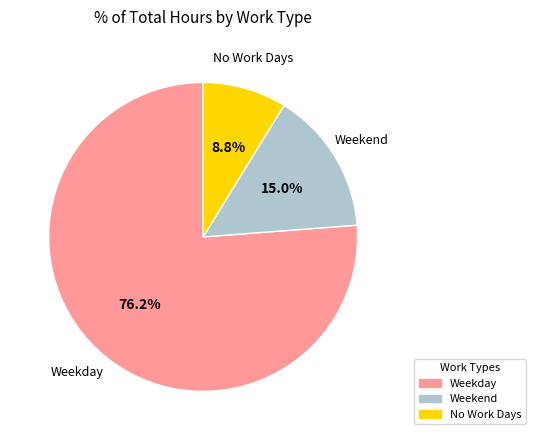

Count the number of slices in the pie.

3